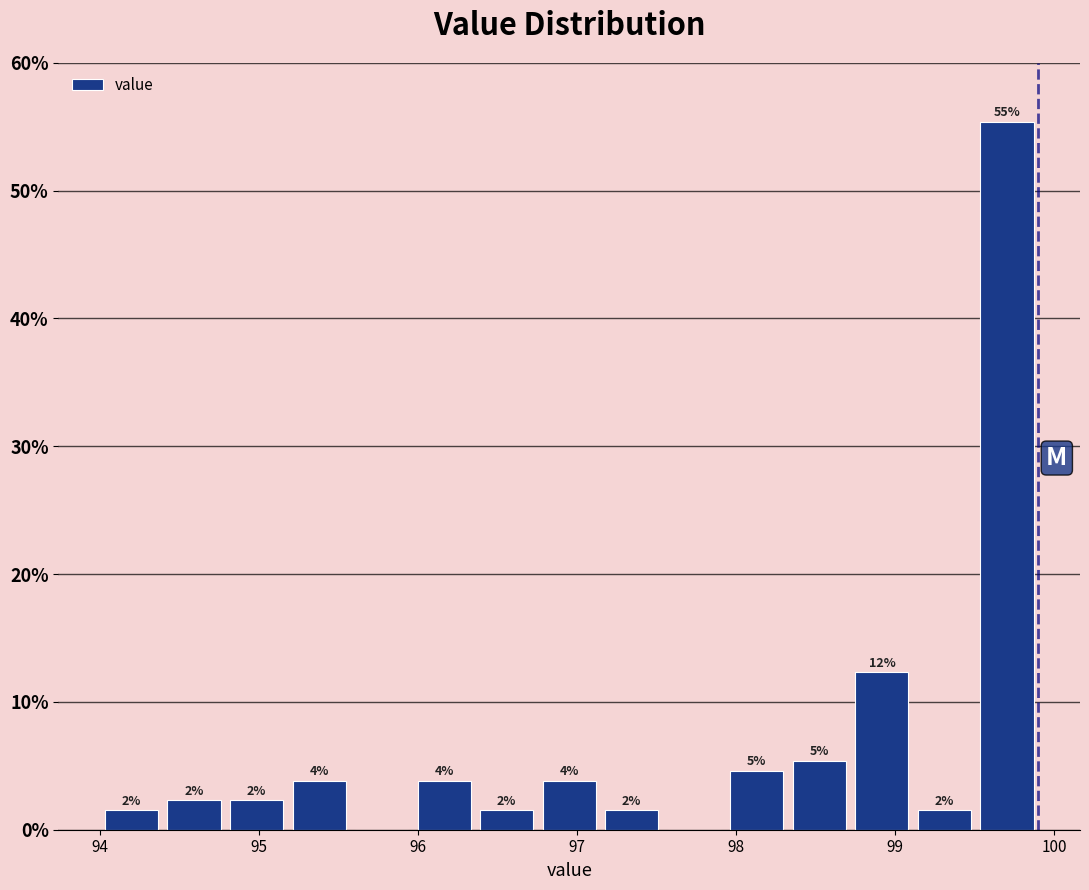

Around what value on the x-axis is the tallest bar? Give the approximate position of its centre, as read against the axis.

99.7